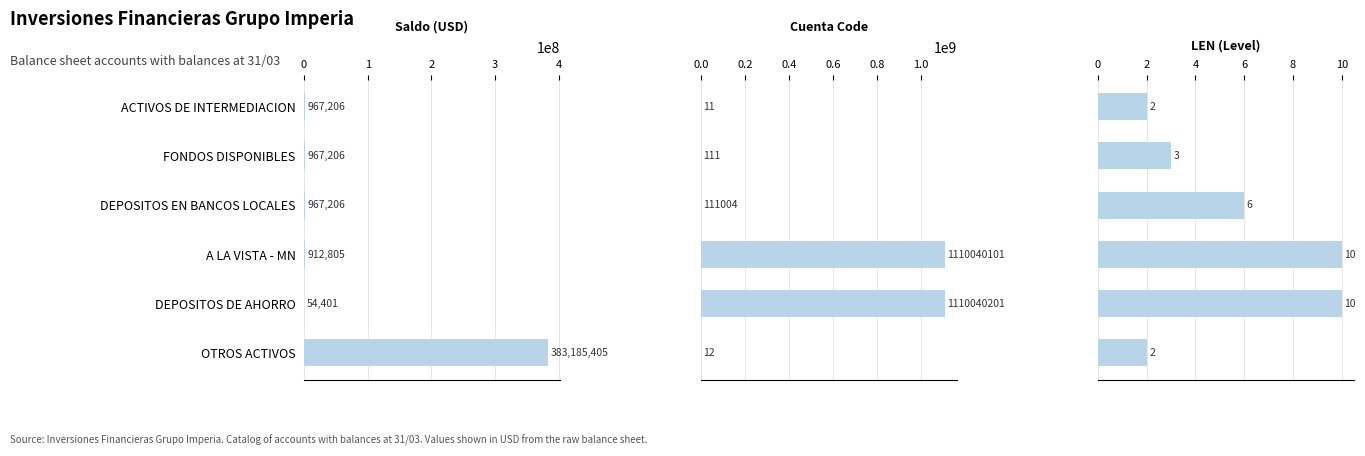

The value of Cuenta Code at ACTIVOS DE INTERMEDIACION is 6.8. True or false?

False